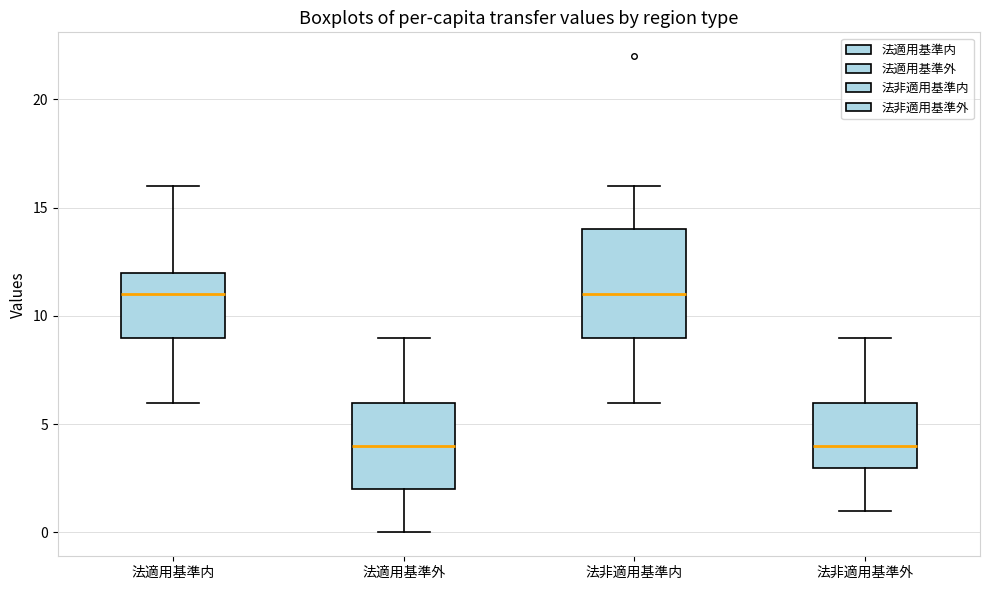

Reading left to right, read every box against the y-axis: the position of its median line, the range the box covers, and the ends of its whiskers. The values are not printed on the chart, so give them approximately, as read against the axis.

法適用基準内: median 11, box 9 to 12, whiskers 6 to 16
法適用基準外: median 4, box 2 to 6, whiskers 0 to 9
法非適用基準内: median 11, box 9 to 14, whiskers 6 to 16
法非適用基準外: median 4, box 3 to 6, whiskers 1 to 9